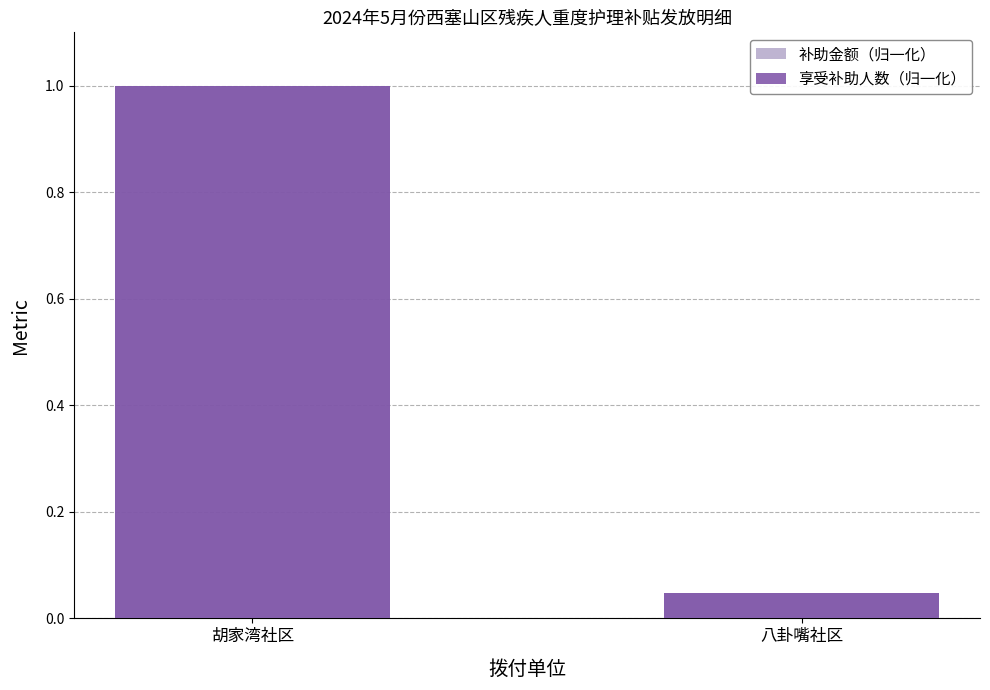

Which series has the largest total across all categories?

补助金额（归一化）